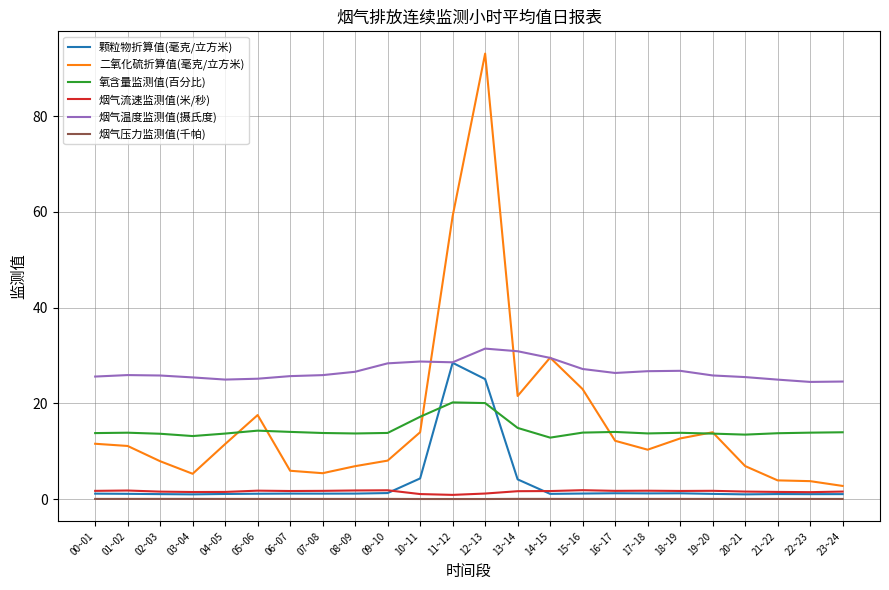

True or false: 烟气温度监测值(摄氏度) and 烟气流速监测值(米/秒) cross at least once.

False